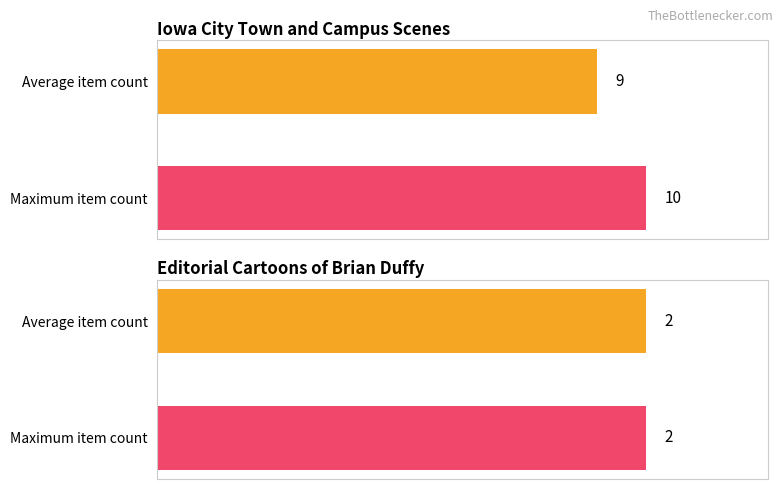

Which category has the highest value across all series?

Iowa City Town and Campus Scenes